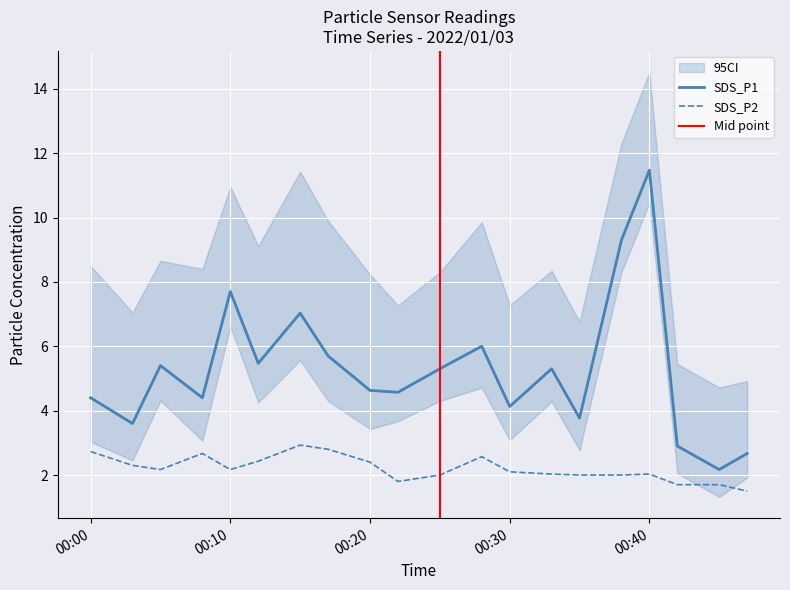

At which category does the chart reach its minimum across all series?

2022/01/03 00:47